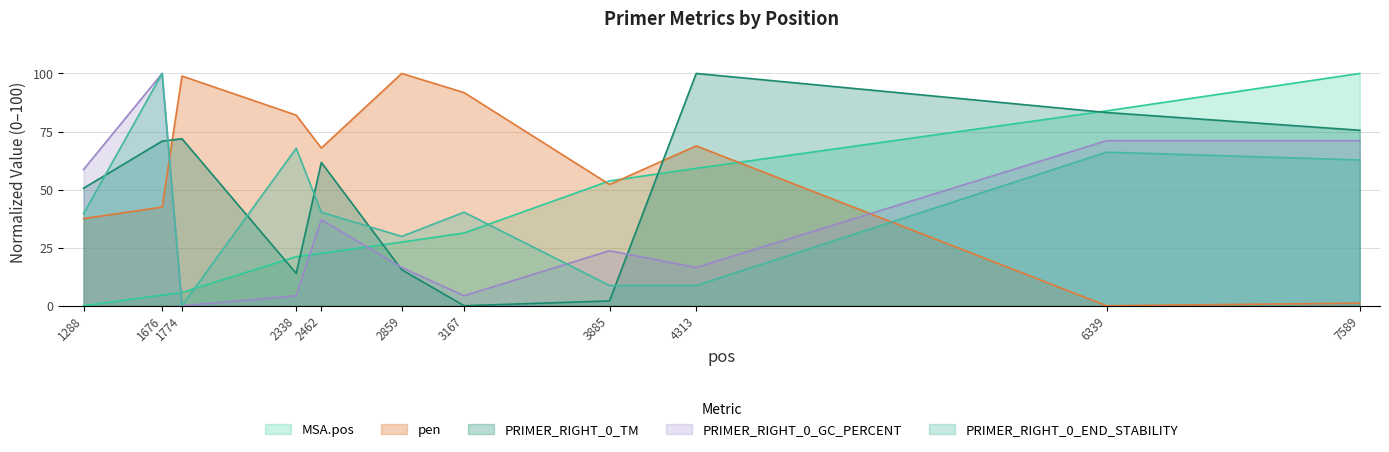

The value of MSA.pos at 1288 is 0.0. True or false?

True